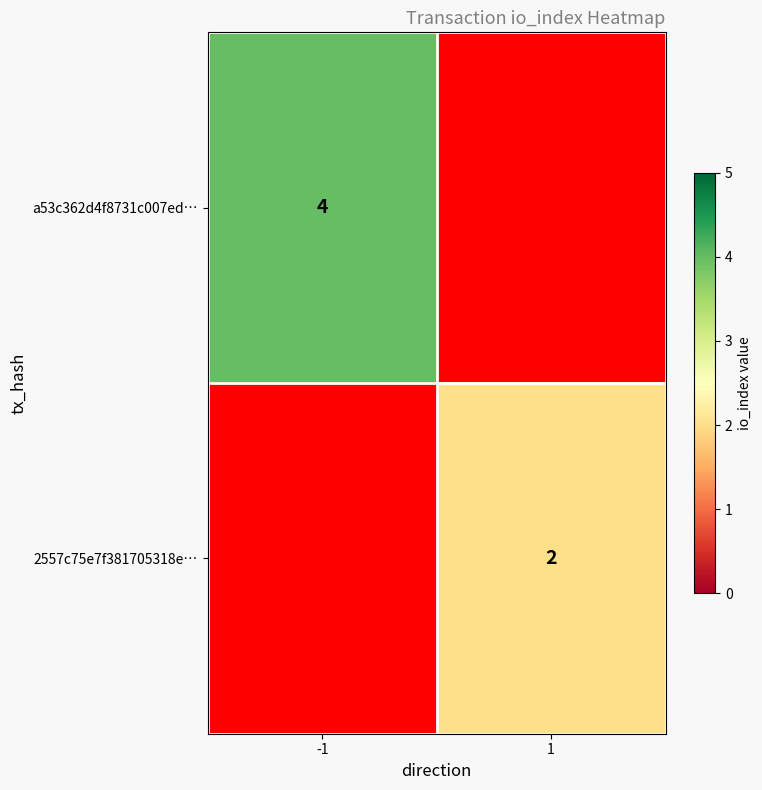

At how many categories does at least one series exceed 3?

1